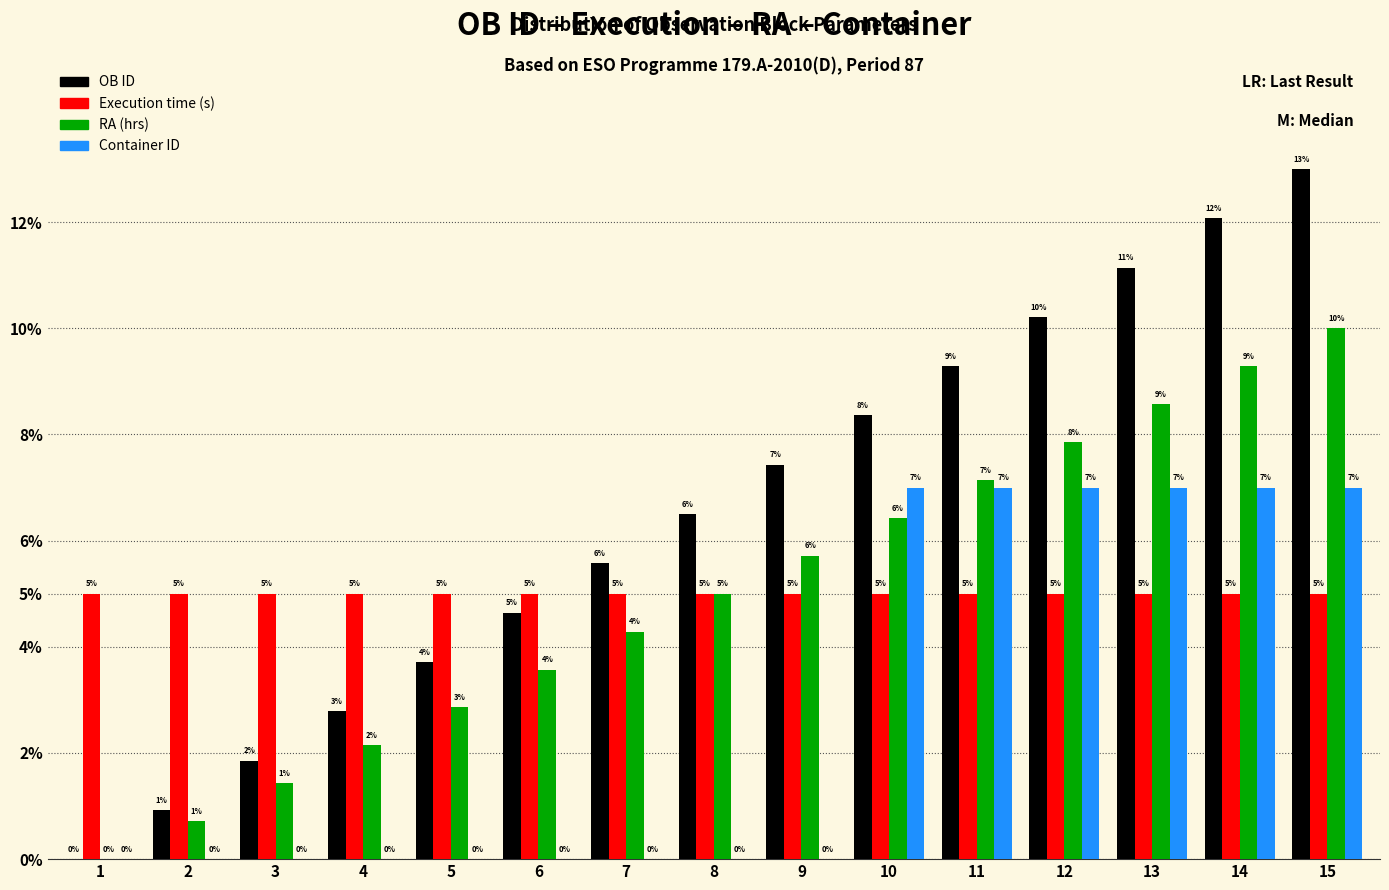

Which series has the largest total across all categories?

OB ID